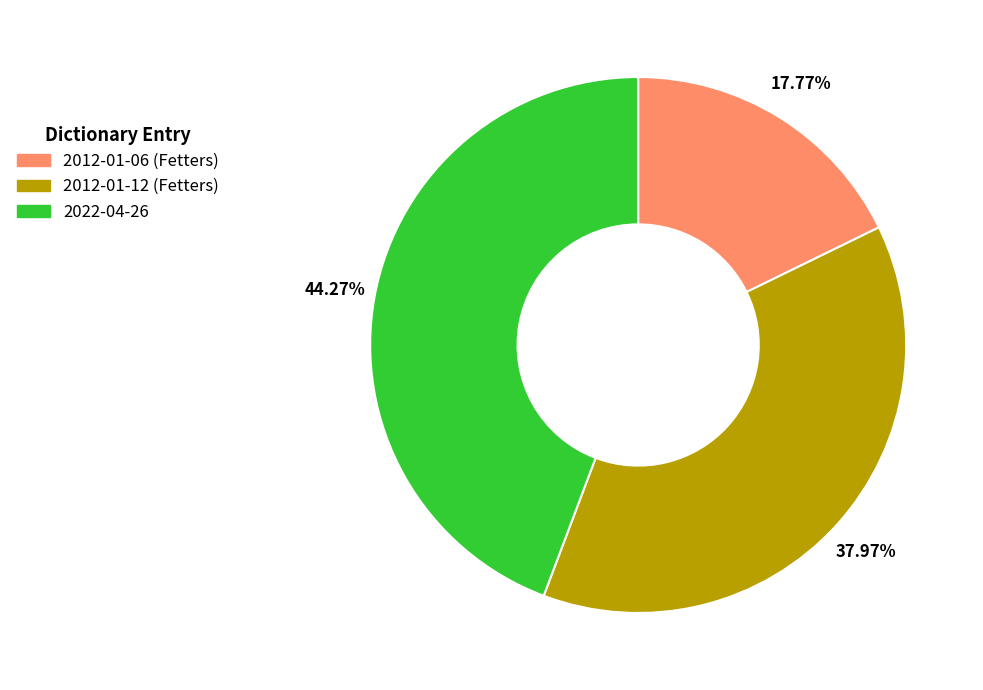

To the nearest percent, what is the average slice percentage?

33%